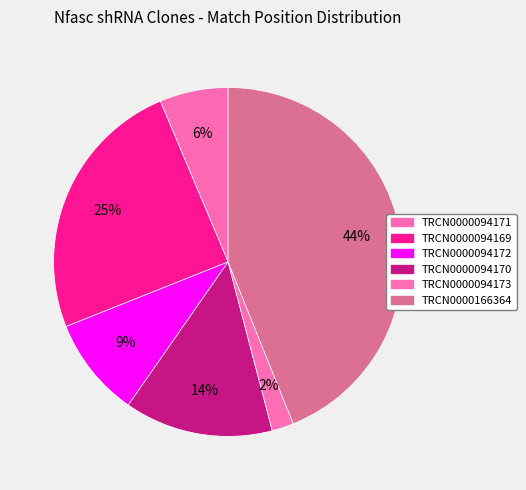

Does TRCN0000094172 account for over 50% of the chart?

No